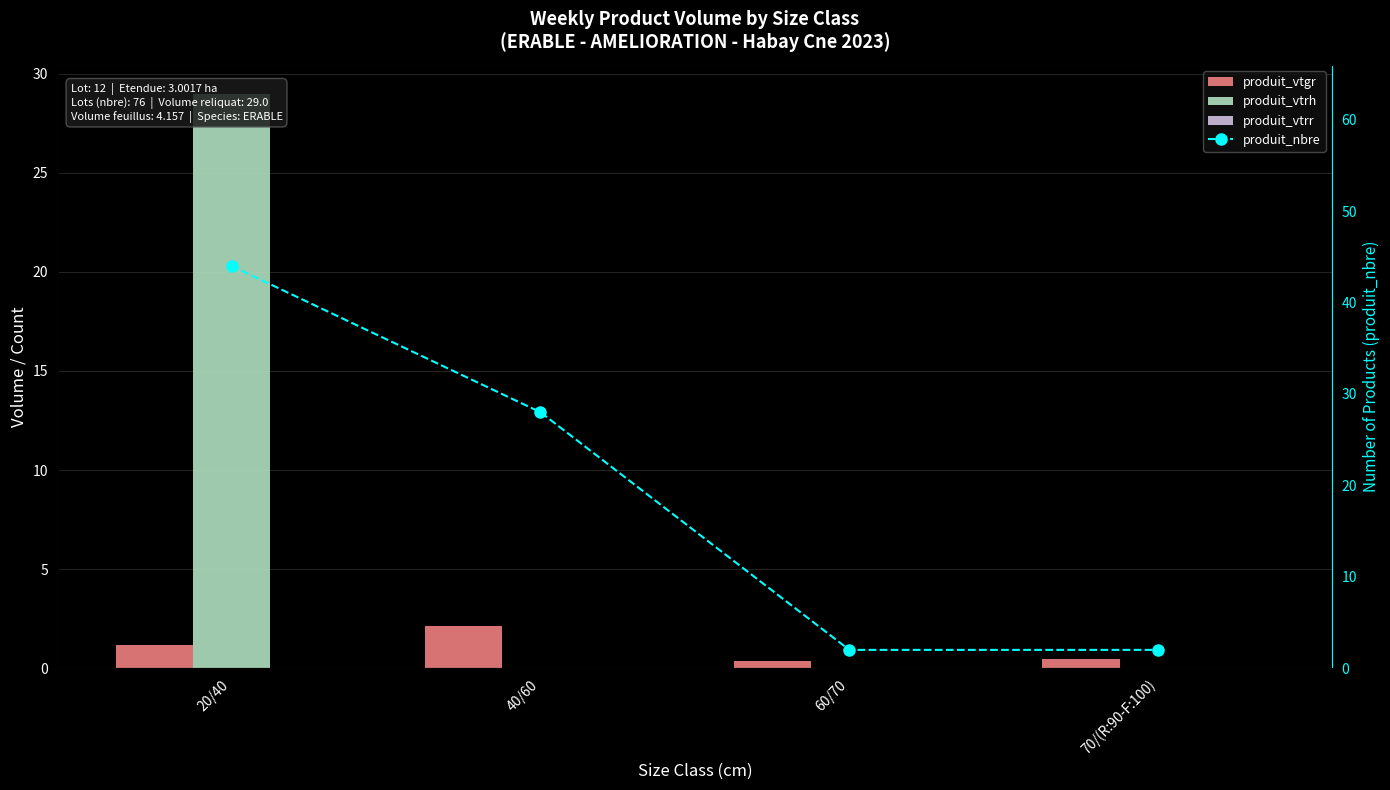

What is the difference between the highest and lowest values at 60/70?

2.0